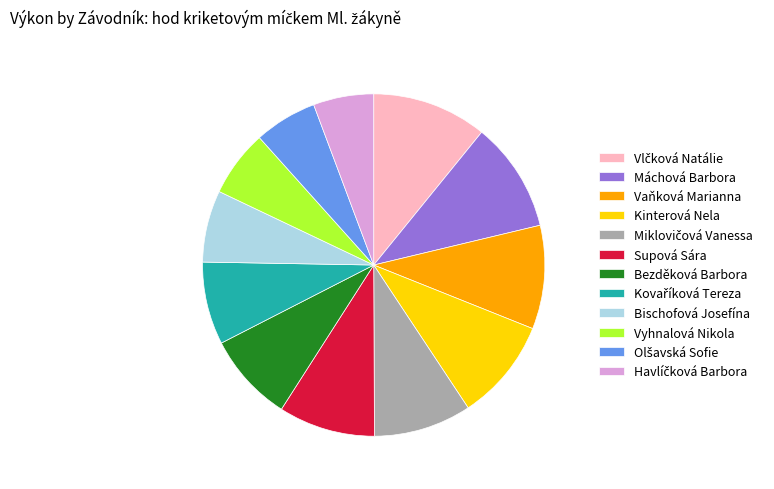

True or false: Bezděková Barbora accounts for 20% of the total.

False